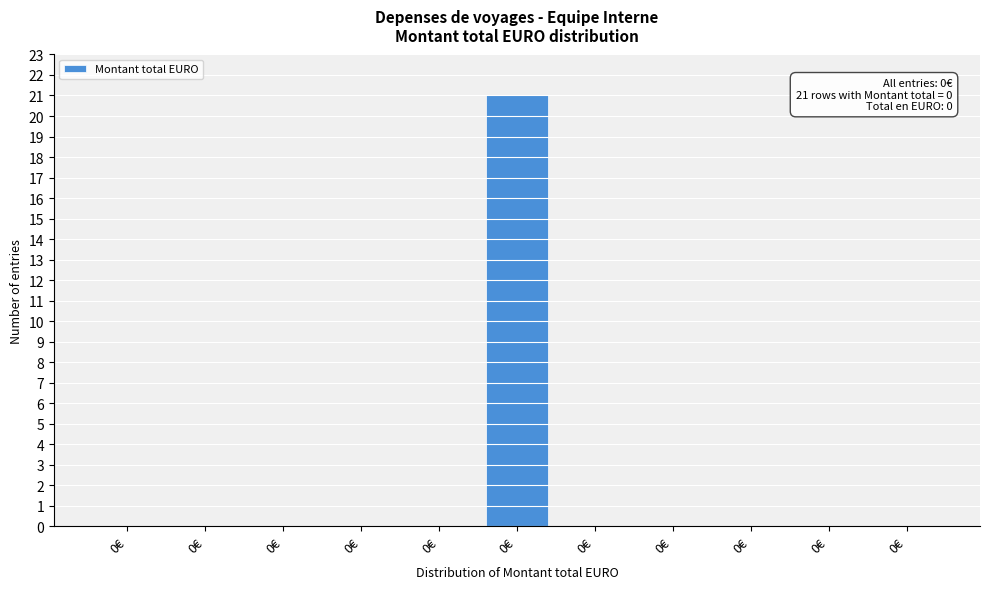

Count the number of categories in the chart.

11